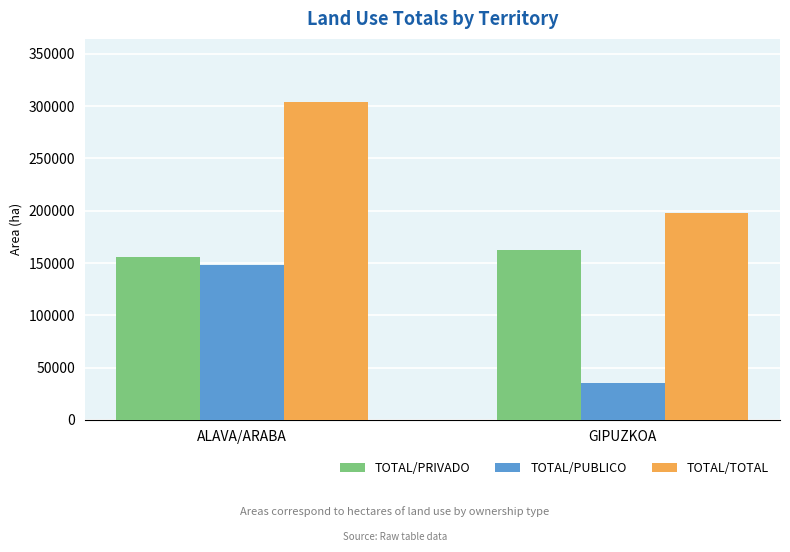

Which series changed the most between ALAVA/ARABA and GIPUZKOA?

TOTAL/PUBLICO